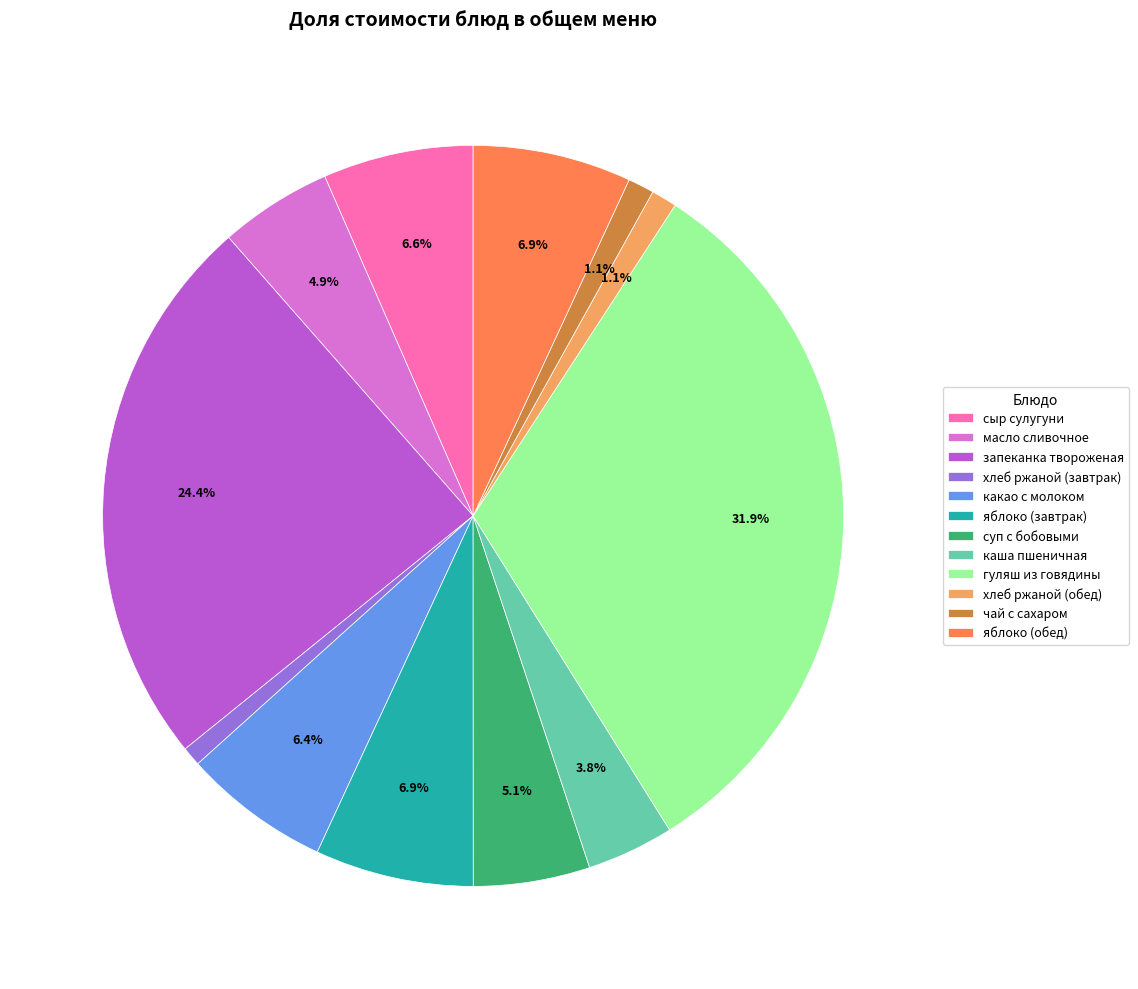

The чай с сахаром slice represents 1% of the pie. True or false?

True